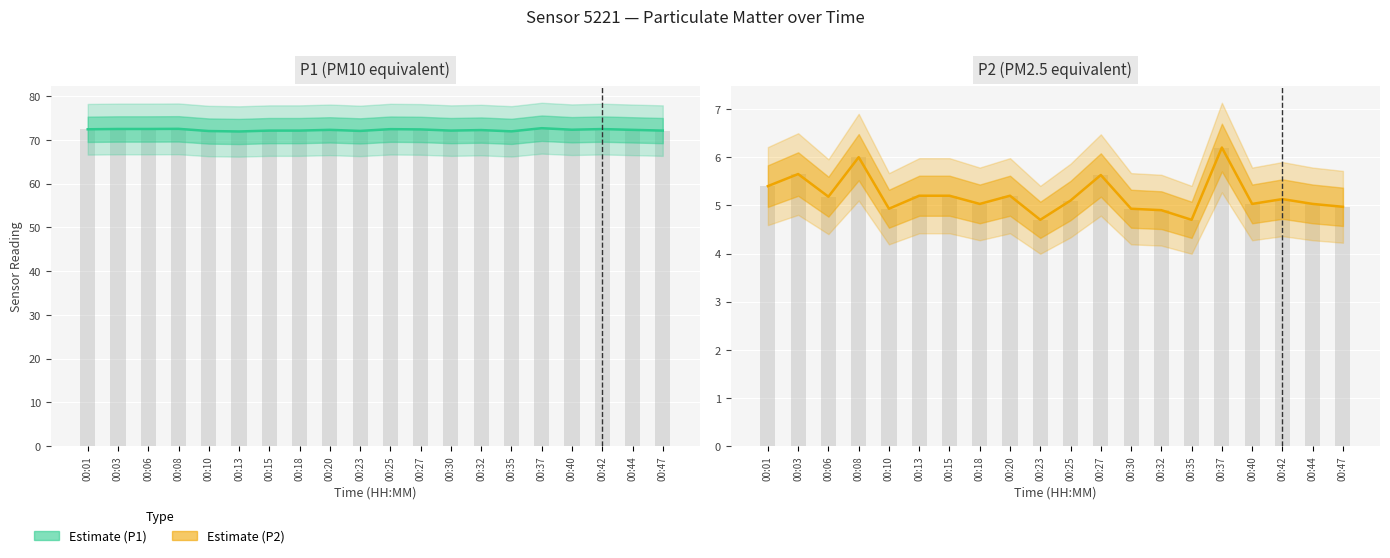

Reading right to left, extract all data points from this chart.

P1: 72.1	72.3	72.5	72.3	72.7	71.9	72.2	72.1	72.4	72.4	72.0	72.3	72.1	72.1	71.9	72.0	72.5	72.5	72.5	72.4
P2: 5.0	5.0	5.1	5.0	6.2	4.7	4.9	4.9	5.6	5.1	4.7	5.2	5.0	5.2	5.2	4.9	6.0	5.2	5.7	5.4